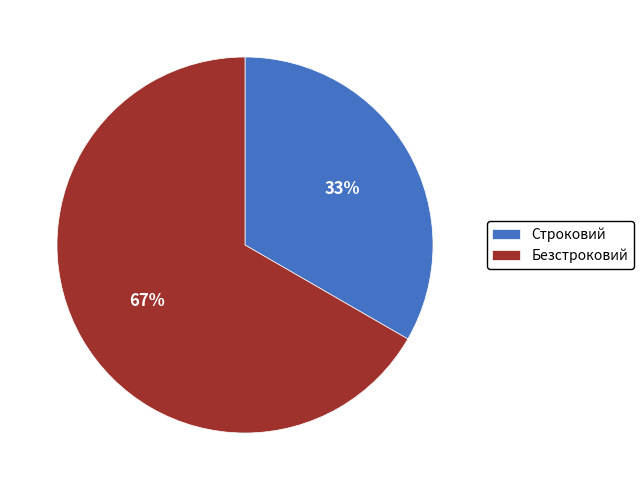

Combined, do Безстроковий and Строковий account for over 50%?

Yes